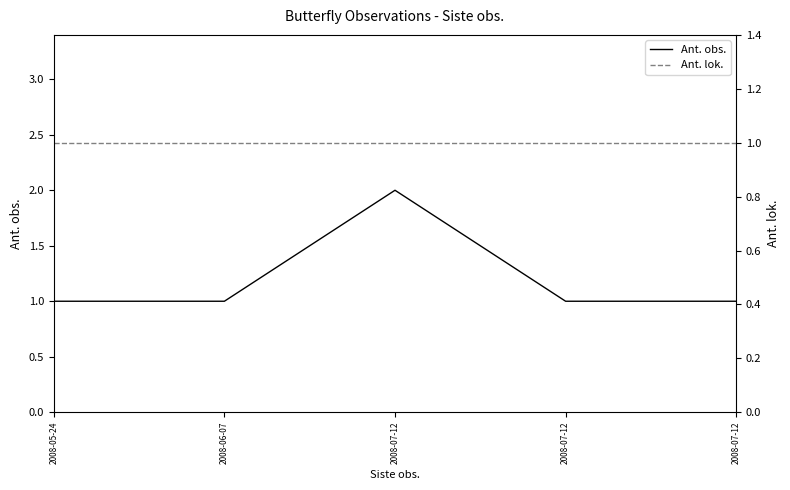

At which category is the sum across all series the highest?

2008-07-12